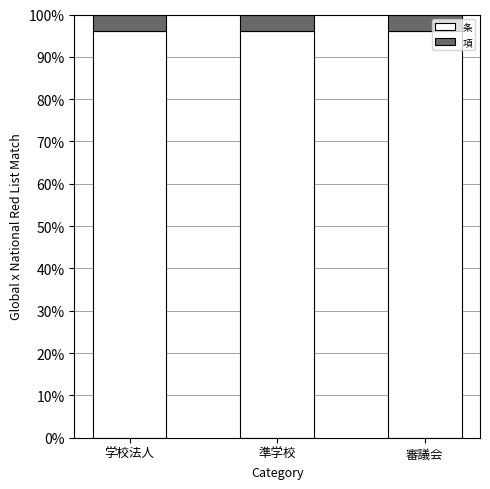

What is the average value of the 条 series?

96.2